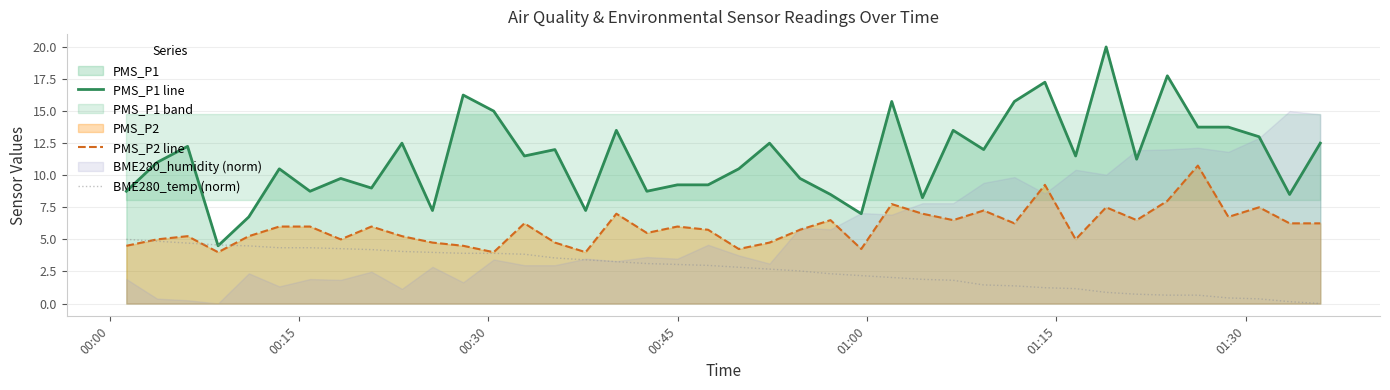

True or false: PMS_P1 line and PMS_P2 line cross at least once.

False